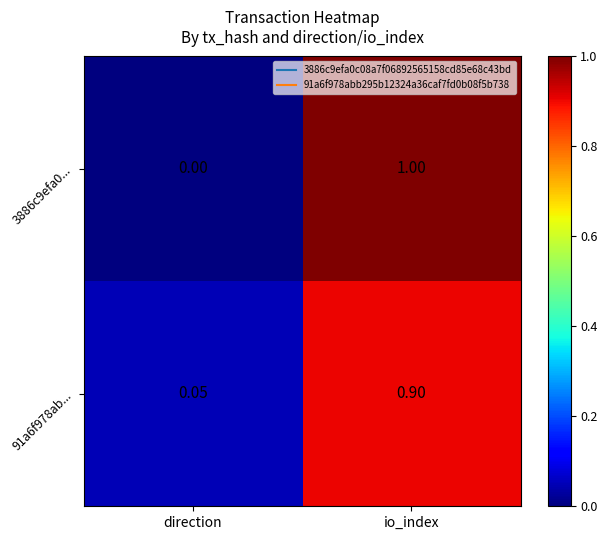

Which series changed the most between direction and io_index?

3886c9efa0...